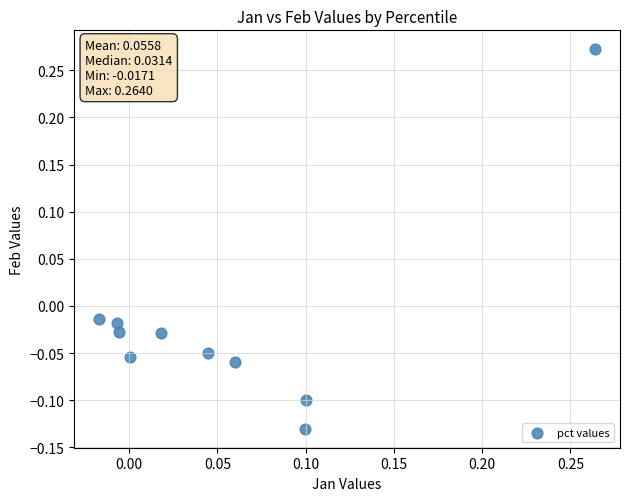

What is the range of Y values (max minus min)?

0.4